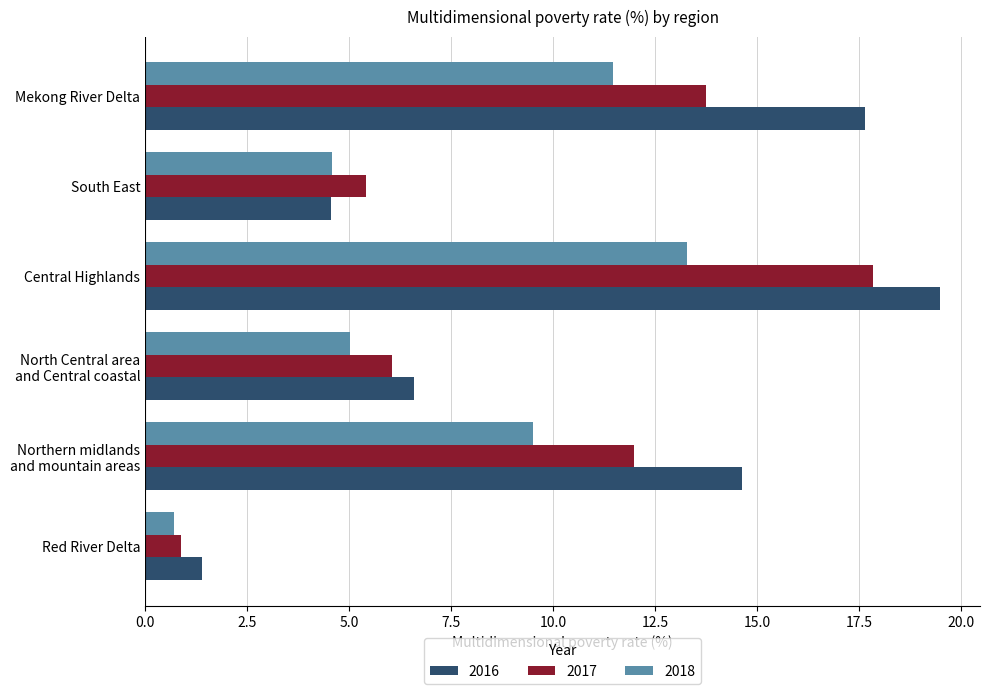

What is the difference between the maximum and minimum values in the 2017 series?

17.0